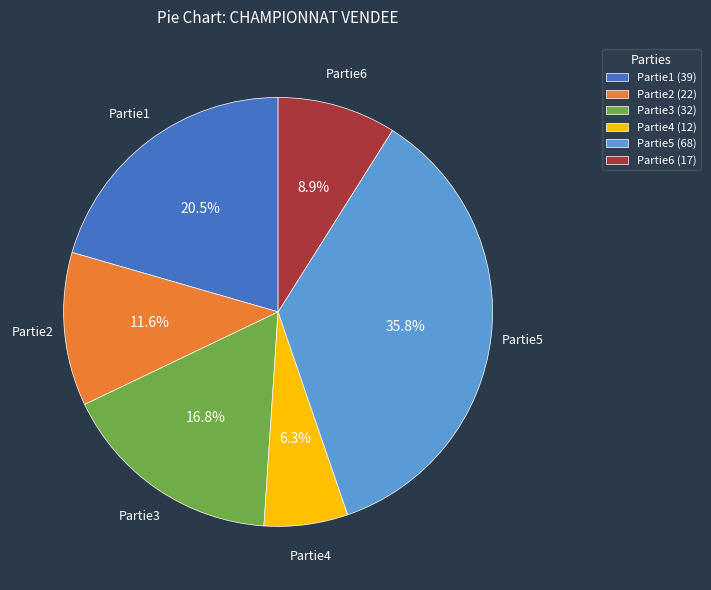

Which category has the smallest portion of the pie?

Partie4